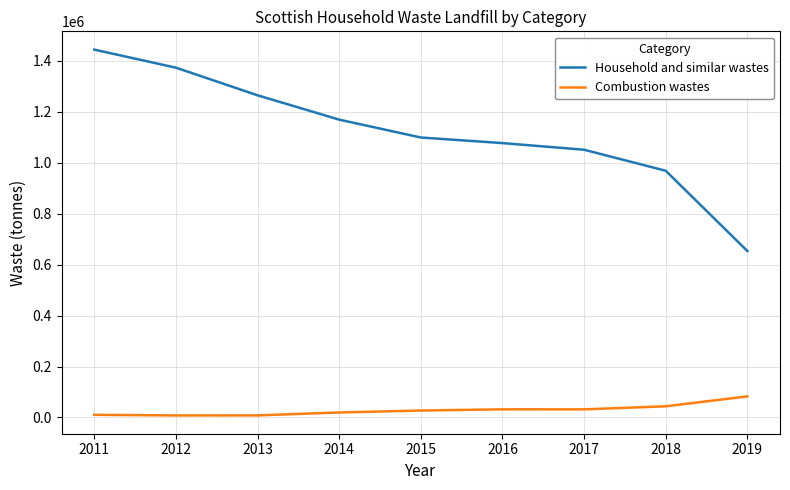

The value of Household and similar wastes at 2012 is 2374656.0. True or false?

False